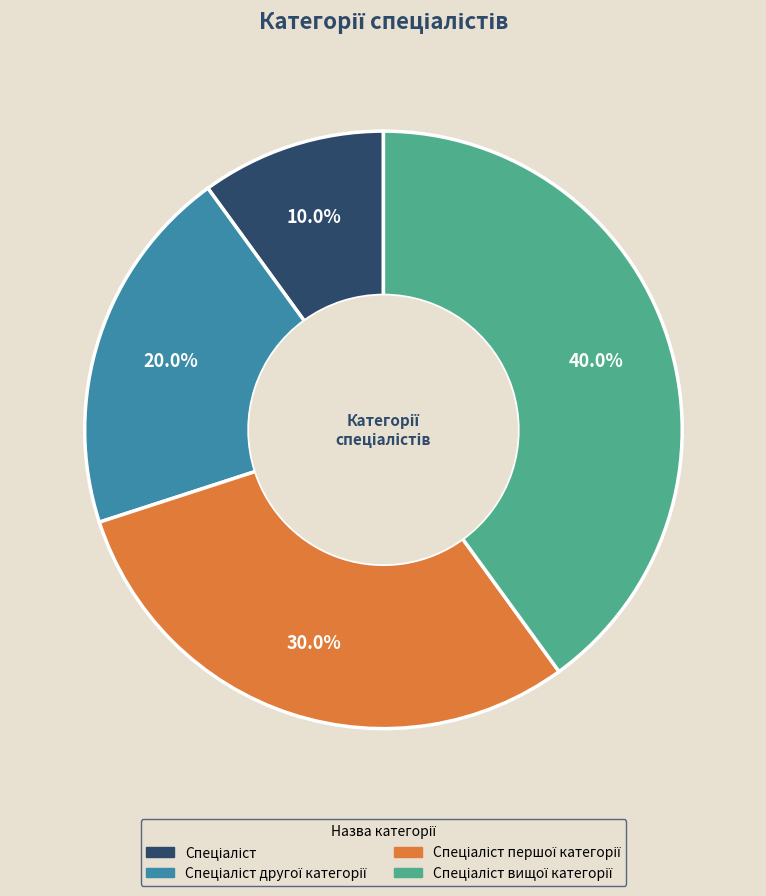

Is there any slice that represents more than half of the pie?

No